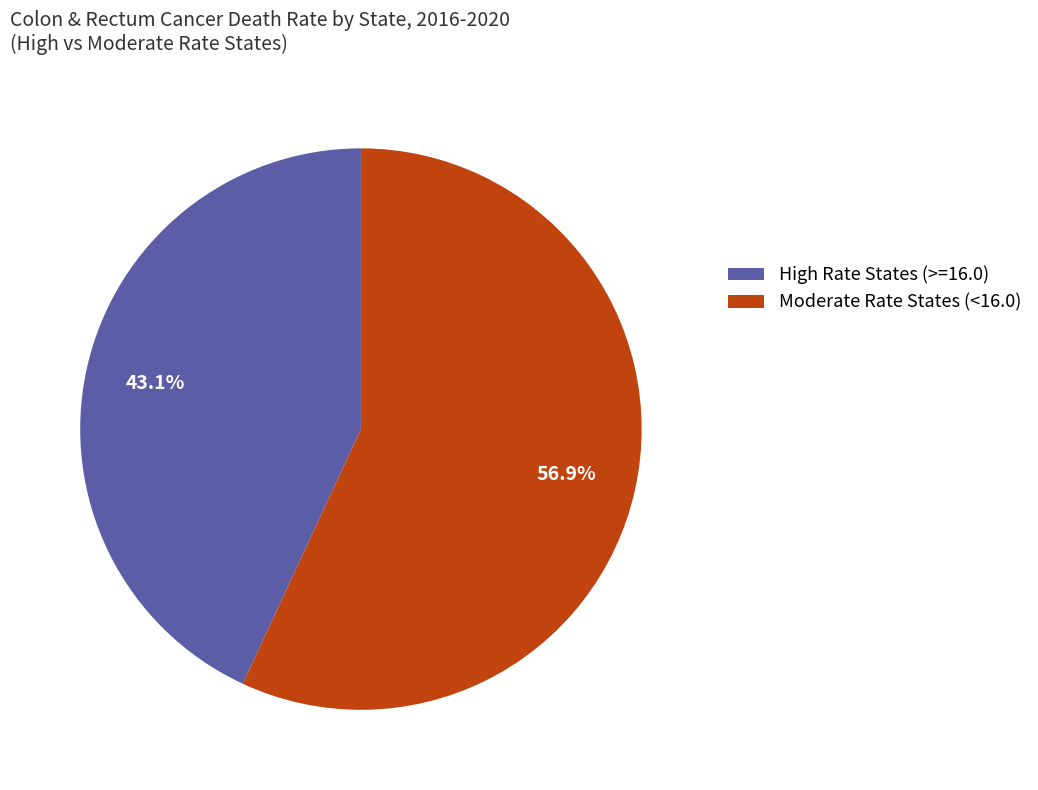

Which category has the biggest portion of the pie?

Moderate Rate States (<16.0)